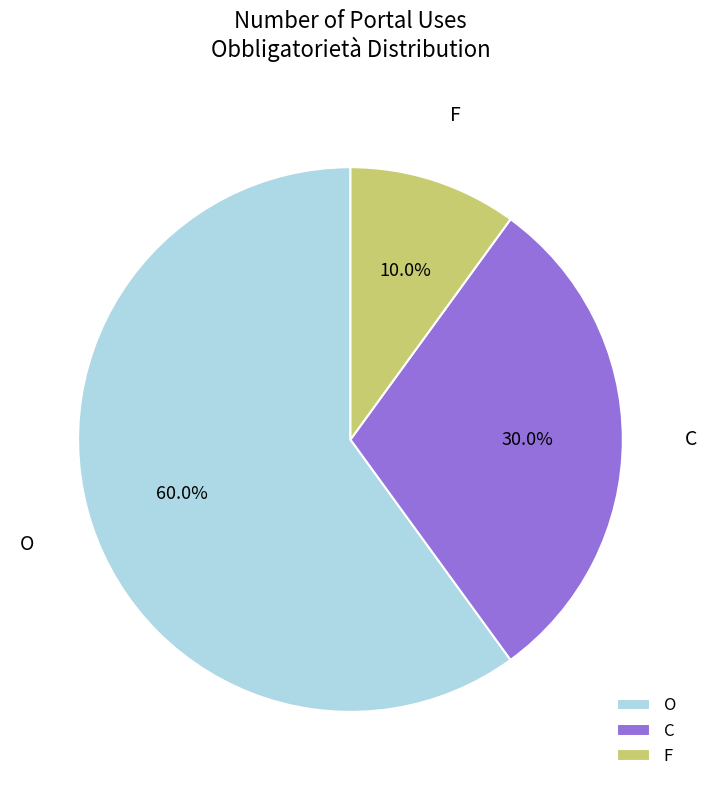

Which slice is the smallest?

F